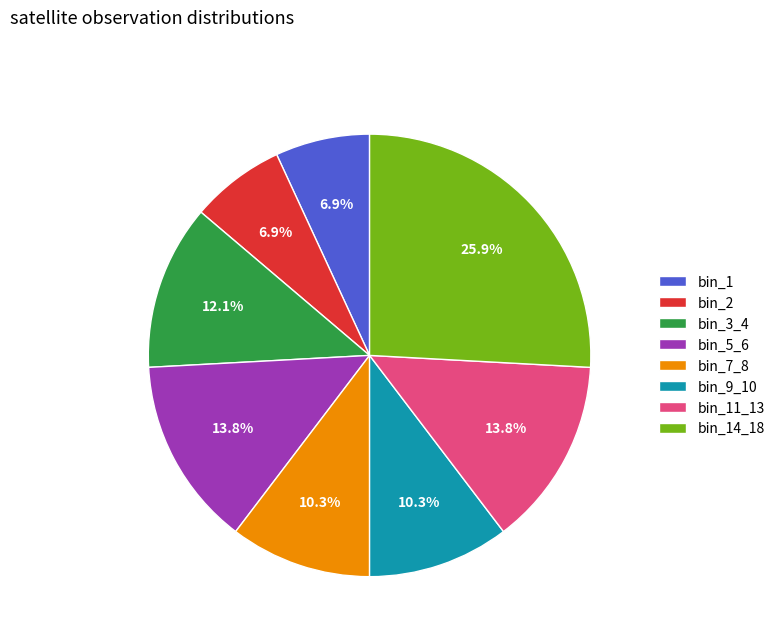

Does any single category account for the majority?

No